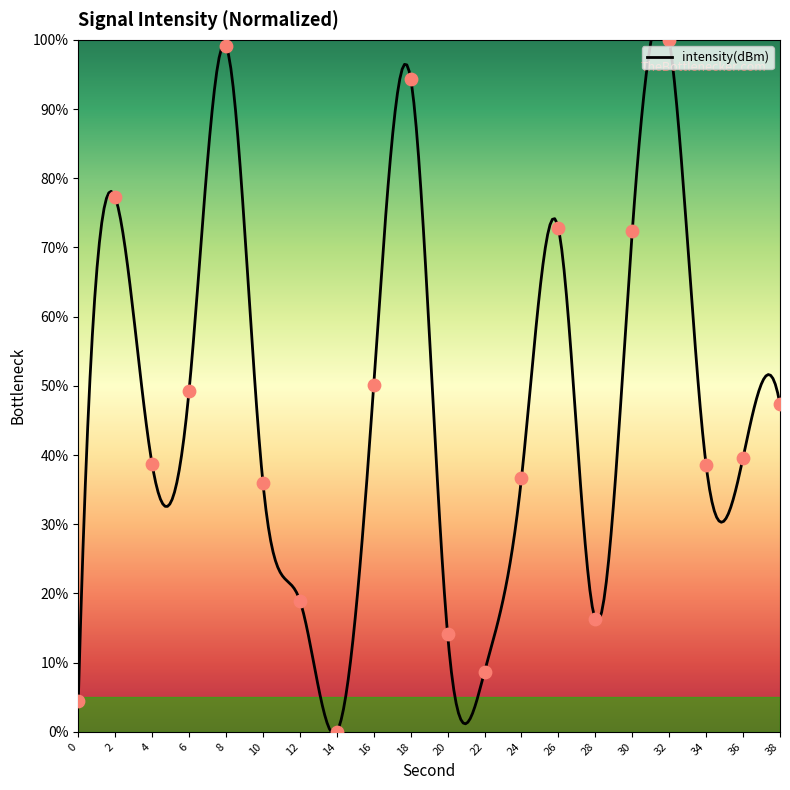

Approximately how many times larger is the value at 34 compared to 12?

2.0